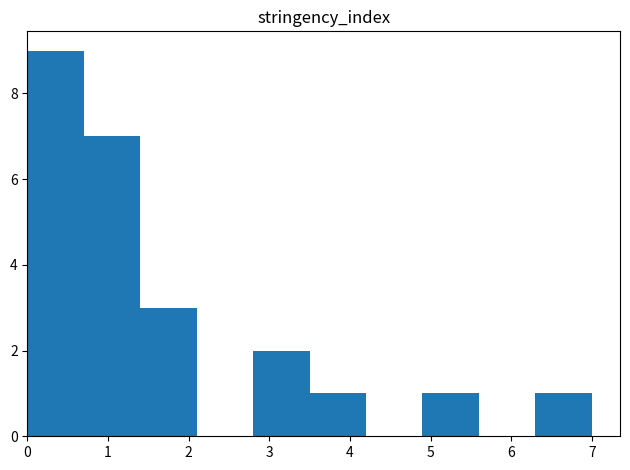

Reading left to right, list every bar in this chart as the range it spans on the x-axis followed by its height. The values are not printed on the chart, so give them approximately, as read against the axis.

0.0 to 0.7: 9
0.7 to 1.4: 7
1.4 to 2.1: 3
2.1 to 2.8: 0
2.8 to 3.5: 2
3.5 to 4.2: 1
4.2 to 4.9: 0
4.9 to 5.6: 1
5.6 to 6.3: 0
6.3 to 7.0: 1